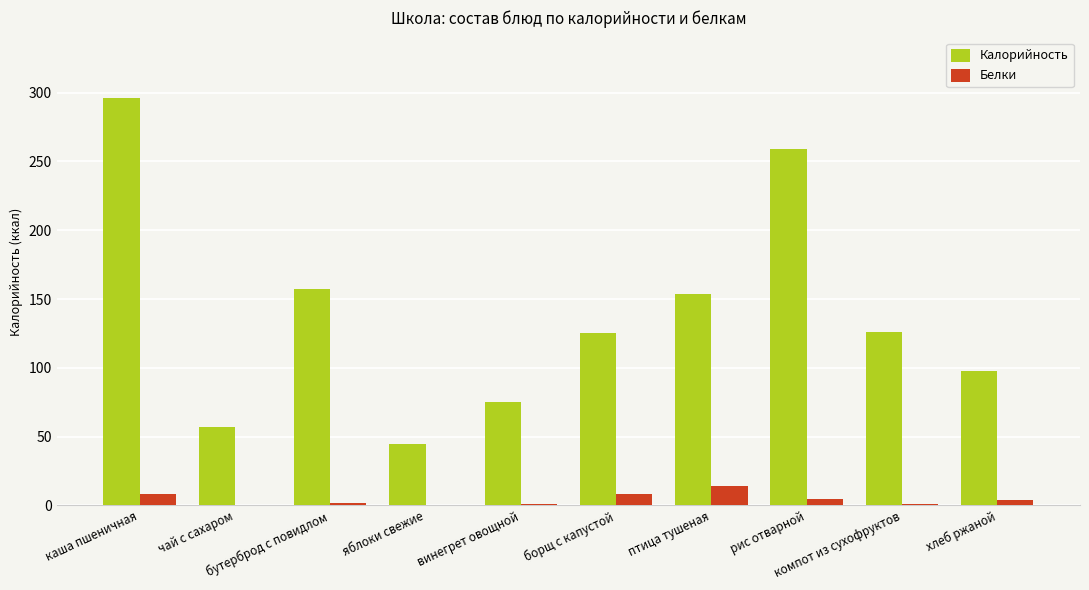

What is the greatest value displayed?

296.0